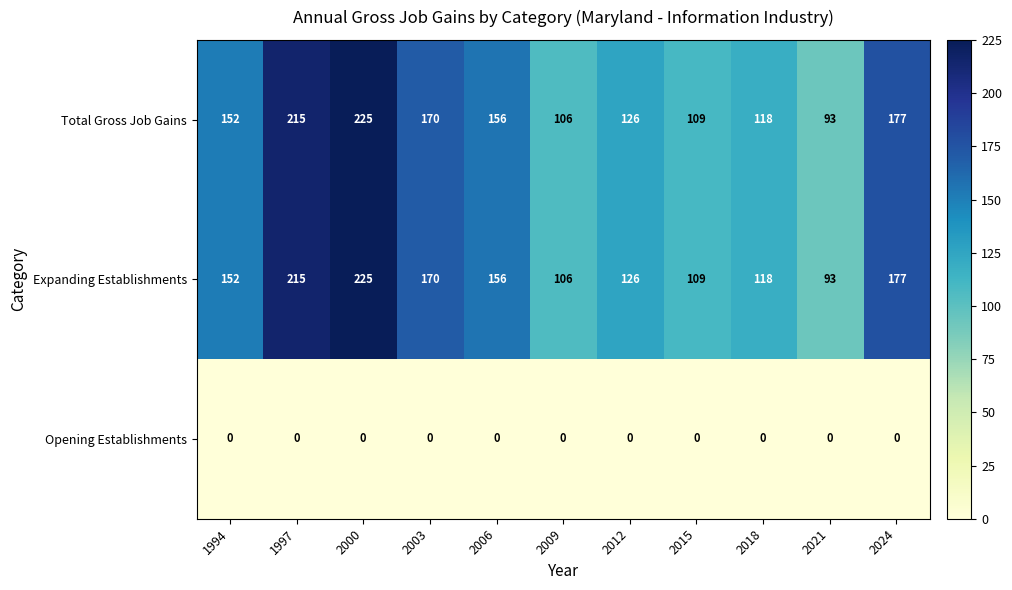

How many categories are shown in the chart?

11